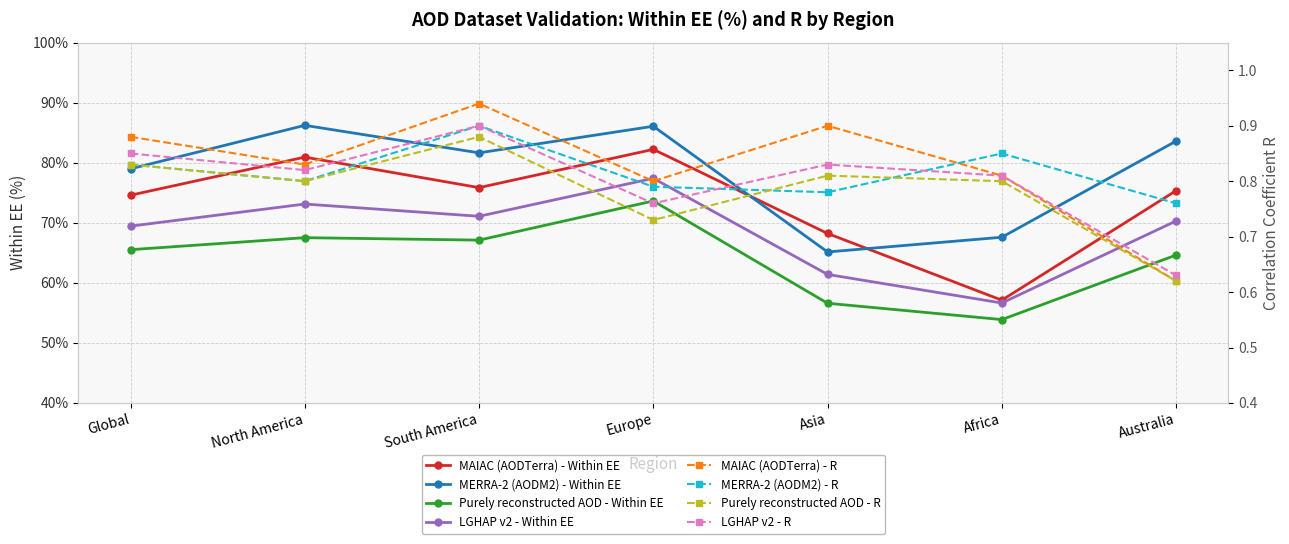

The value of MERRA-2 (AODM2) - Within EE at South America is 120.4. True or false?

False